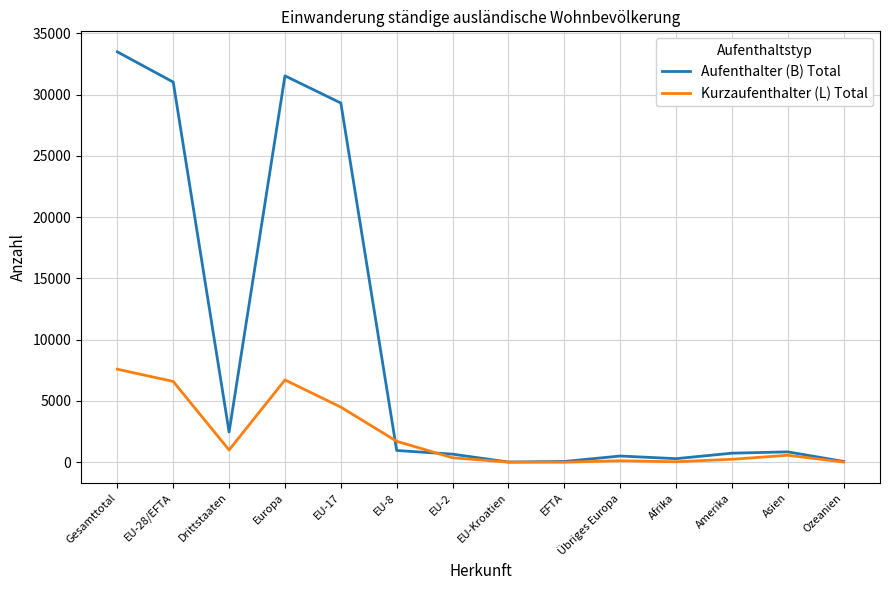

What is the maximum value for Aufenthalter (B) Total?

33494